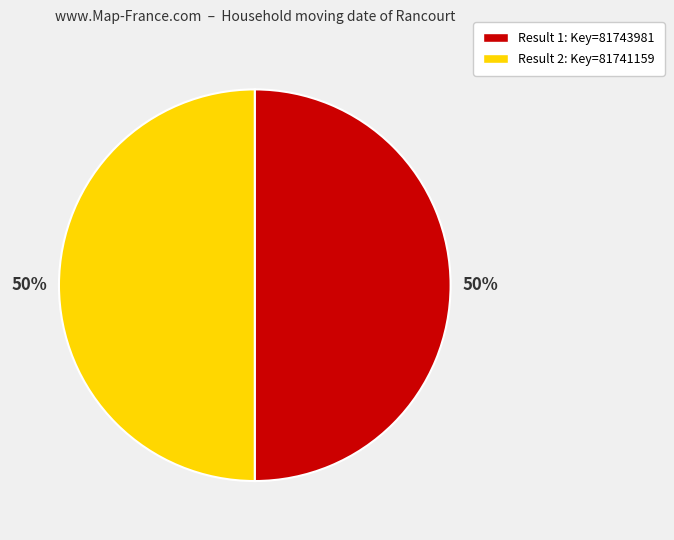

To the nearest percent, what is the average slice percentage?

50%